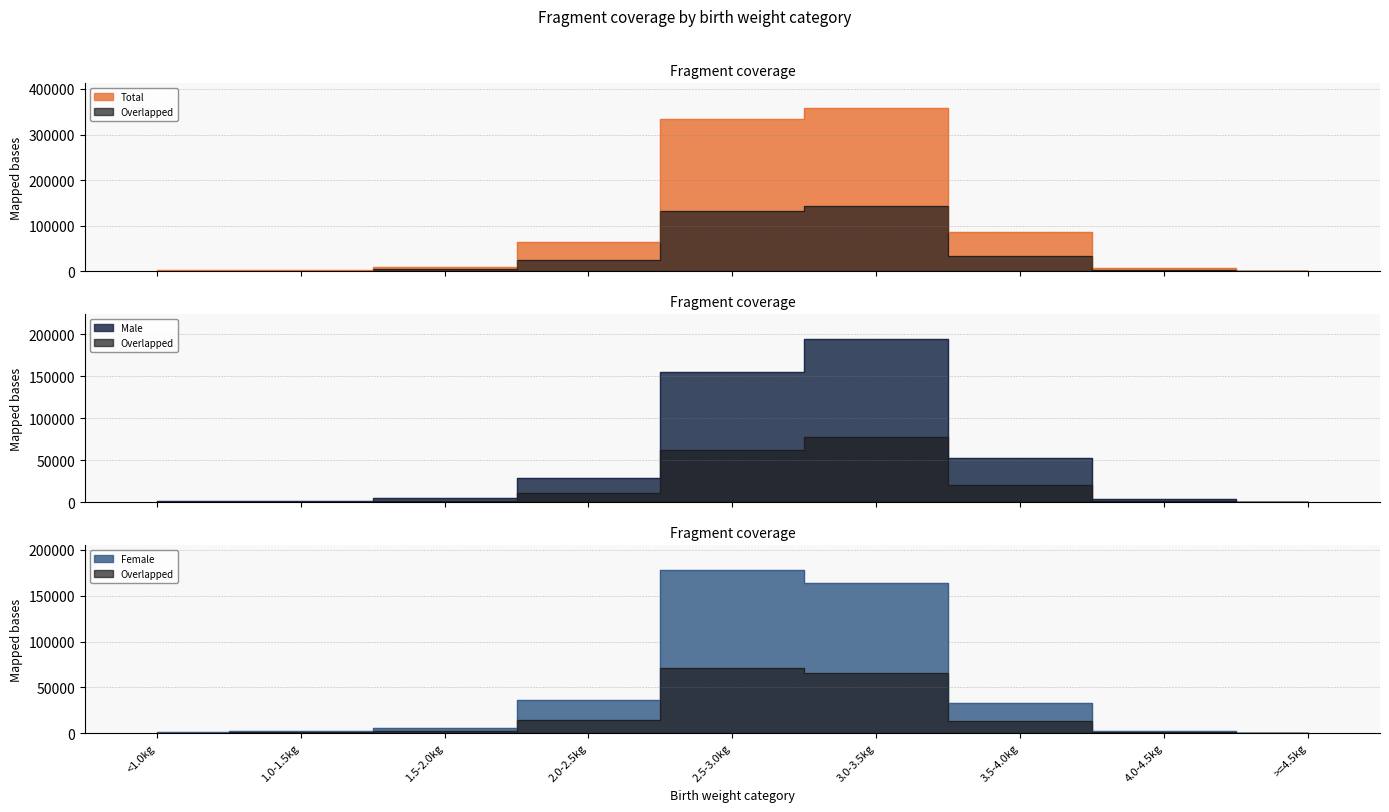

At how many categories does at least one series exceed 172806?

2